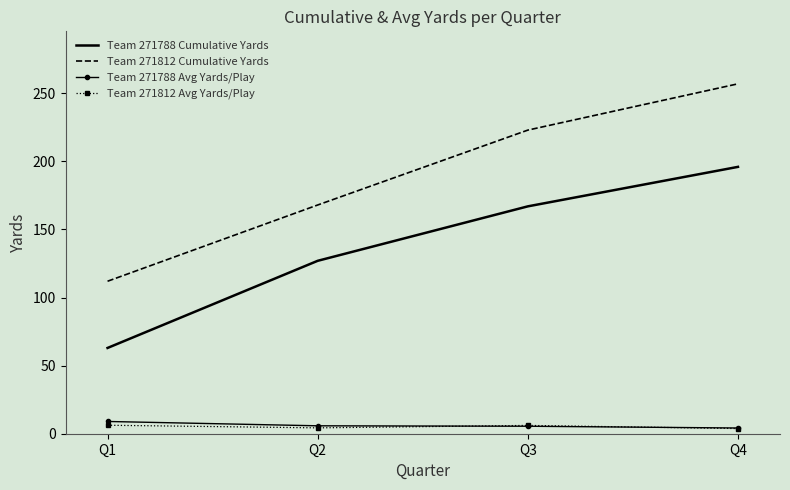

What is the minimum value for Team 271788 Avg Yards/Play?

4.2